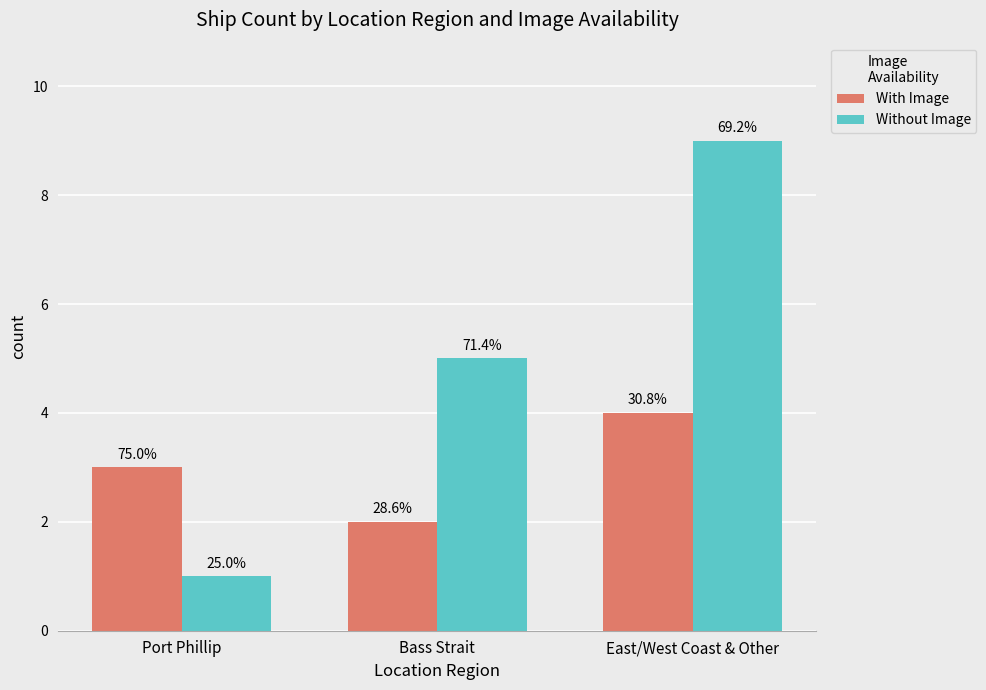

How many bars are there in total?

6